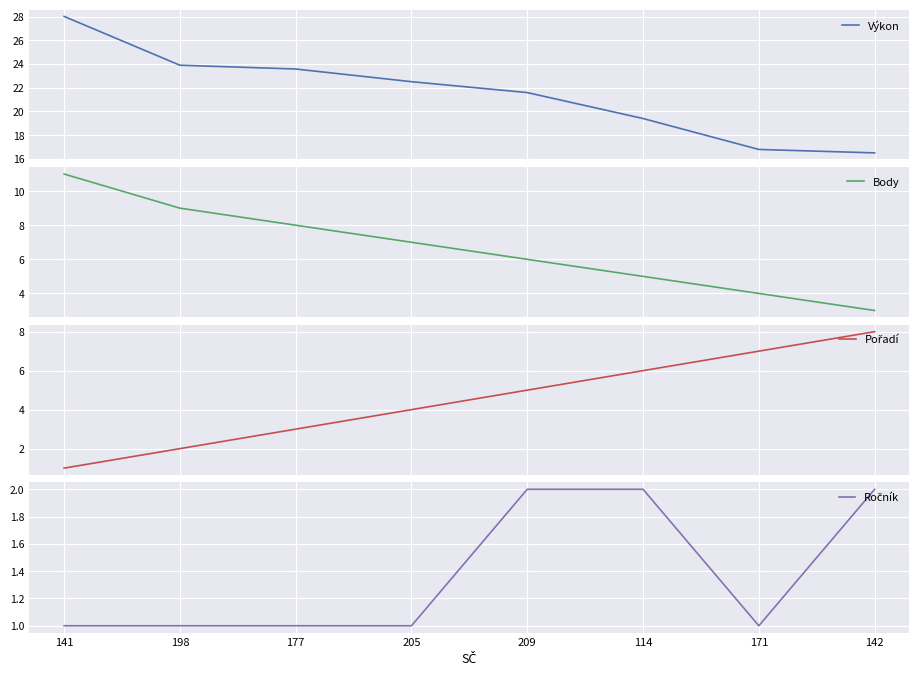

Reading left to right, list all the values displayed in this chart.

Výkon: 141=28.0	198=23.9	177=23.6	205=22.5	209=21.6	114=19.4	171=16.8	142=16.5
Body: 141=11.0	198=9.0	177=8.0	205=7.0	209=6.0	114=5.0	171=4.0	142=3.0
Pořadí: 141=1.0	198=2.0	177=3.0	205=4.0	209=5.0	114=6.0	171=7.0	142=8.0
Ročník: 141=1.0	198=1.0	177=1.0	205=1.0	209=2.0	114=2.0	171=1.0	142=2.0